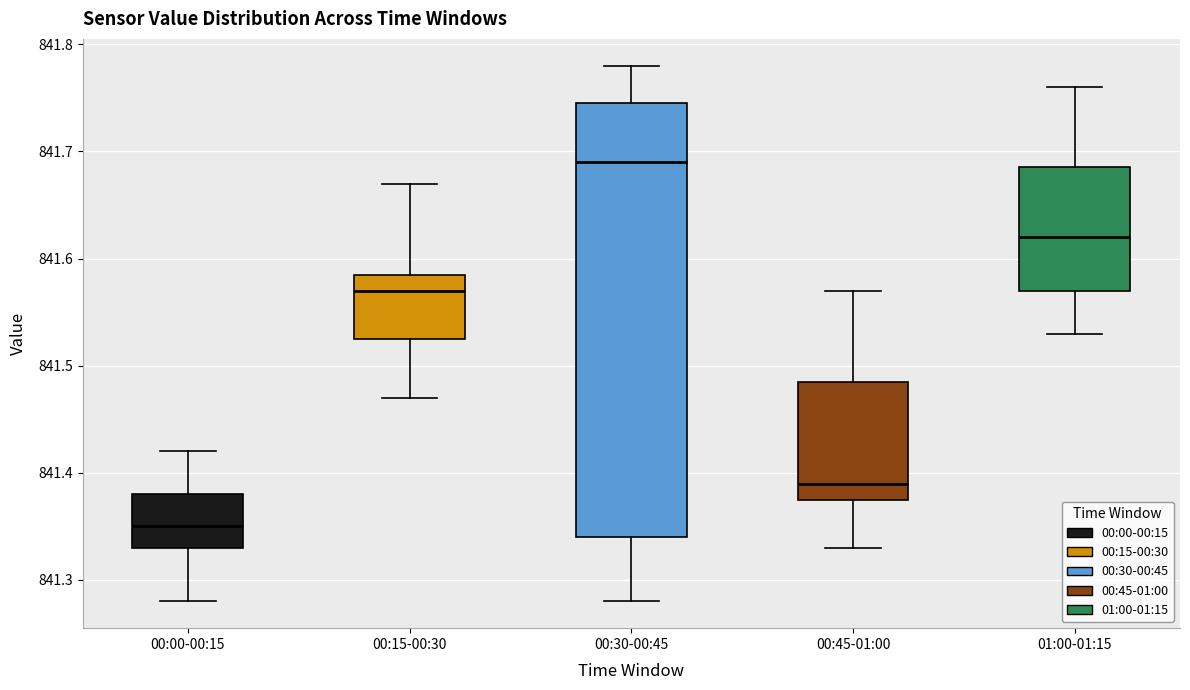

Reading left to right, transcribe this box plot: for each box, give where its median line is, the range the box spans, and where its two whiskers end, as read against the y-axis. The values are not printed on the chart, so give them approximately, as read against the axis.

00:00-00:15: median 841.35, box 841.33 to 841.38, whiskers 841.28 to 841.42
00:15-00:30: median 841.57, box 841.53 to 841.59, whiskers 841.47 to 841.67
00:30-00:45: median 841.69, box 841.34 to 841.75, whiskers 841.28 to 841.78
00:45-01:00: median 841.39, box 841.38 to 841.49, whiskers 841.33 to 841.57
01:00-01:15: median 841.62, box 841.57 to 841.69, whiskers 841.53 to 841.76